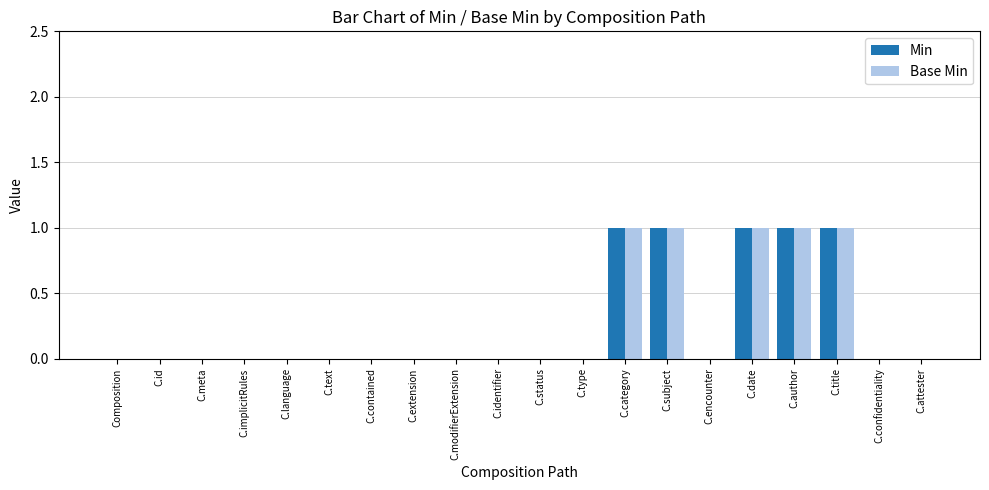

The Min series shows 1 at C.title. True or false?

True